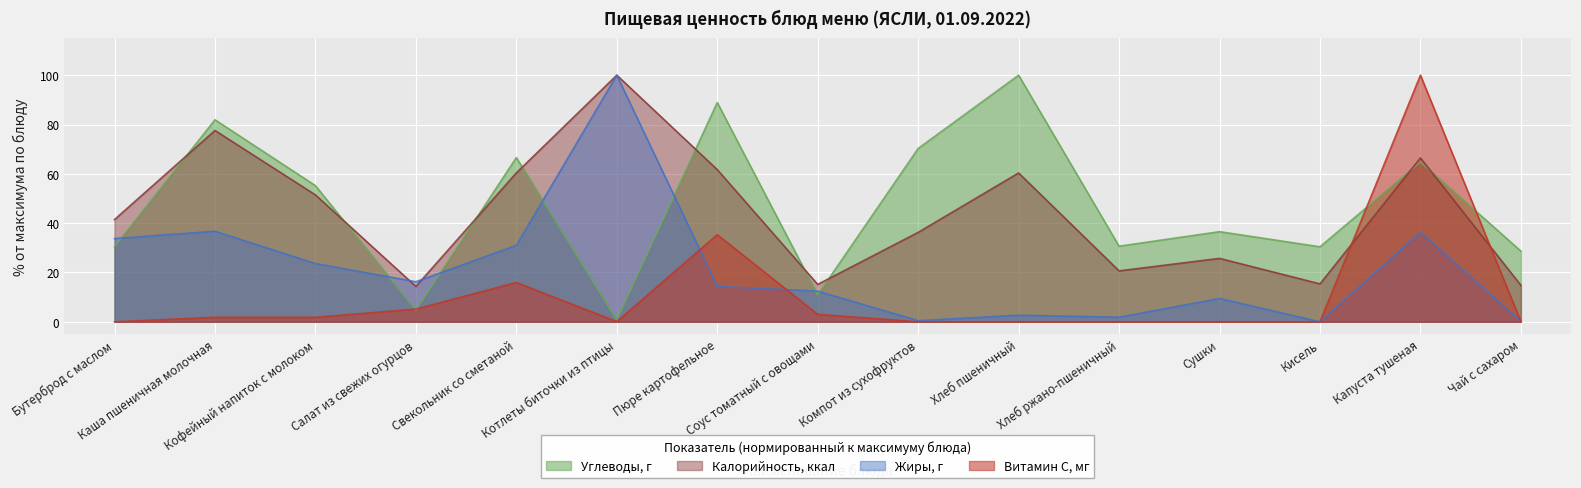

How many intersections are there between Углеводы, г and Жиры, г?

7